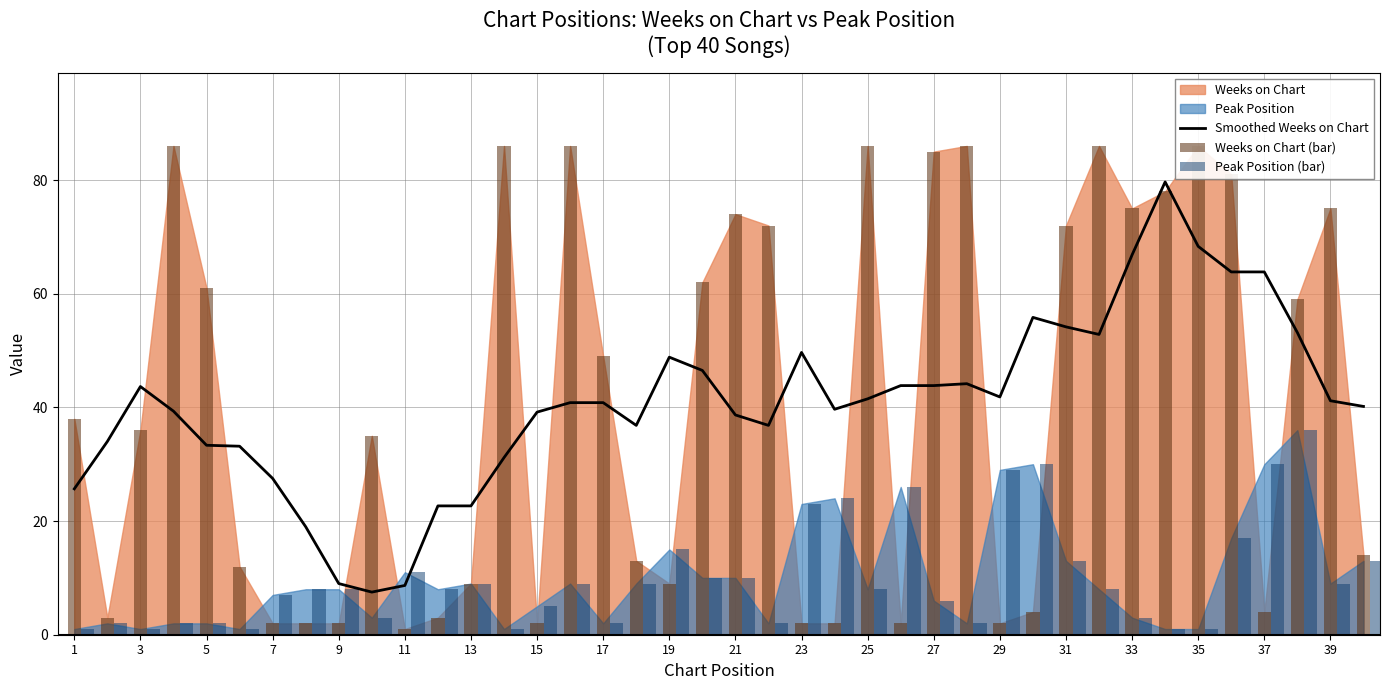

The Smoothed Weeks on Chart series shows 27.5 at 7. True or false?

True